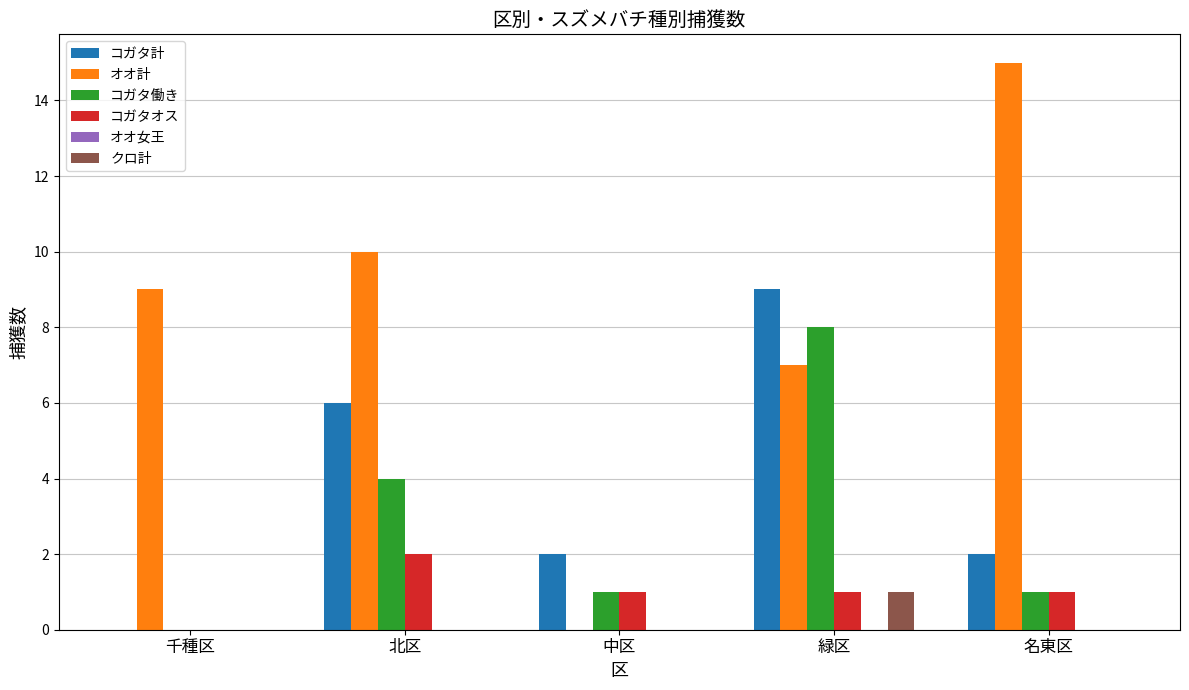

Reading right to left, transcribe all the data shown in this chart.

コガタ計: 名東区=2	緑区=9	中区=2	北区=6	千種区=0
オオ計: 名東区=15	緑区=7	中区=0	北区=10	千種区=9
コガタ働き: 名東区=1	緑区=8	中区=1	北区=4	千種区=0
コガタオス: 名東区=1	緑区=1	中区=1	北区=2	千種区=0
クロ計: 名東区=0	緑区=1	中区=0	北区=0	千種区=0